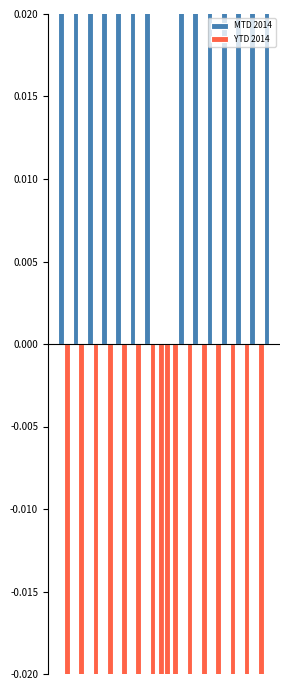

What are all the series names shown in the legend?

MTD 2014, YTD 2014